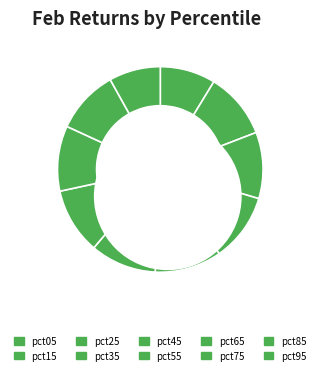

What is the smallest slice in the pie chart?

pct95